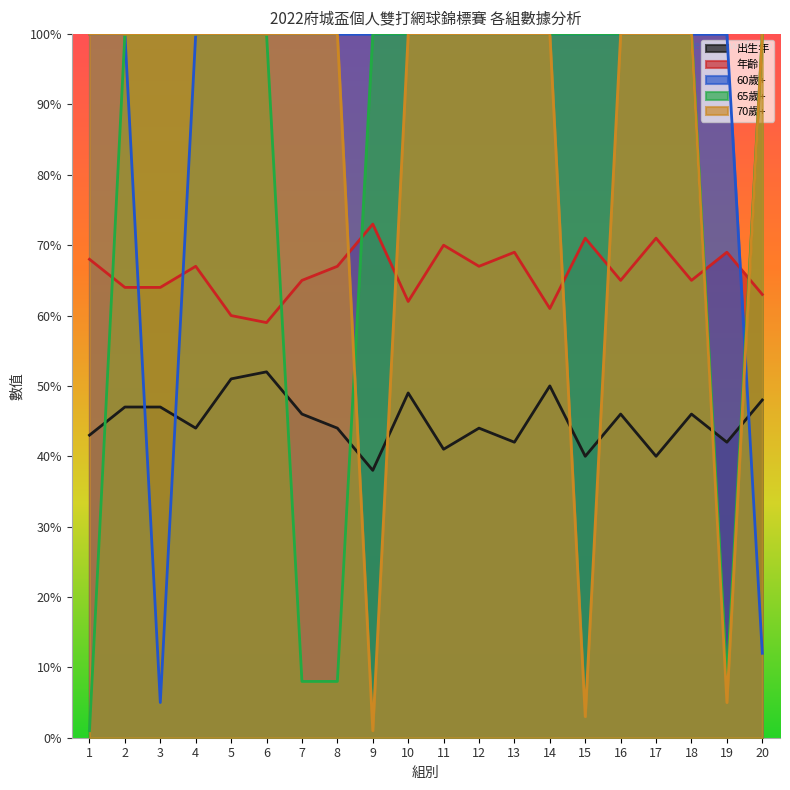

After their last crossing, which series has the higher values: 出生年 or 65歲+?

65歲+